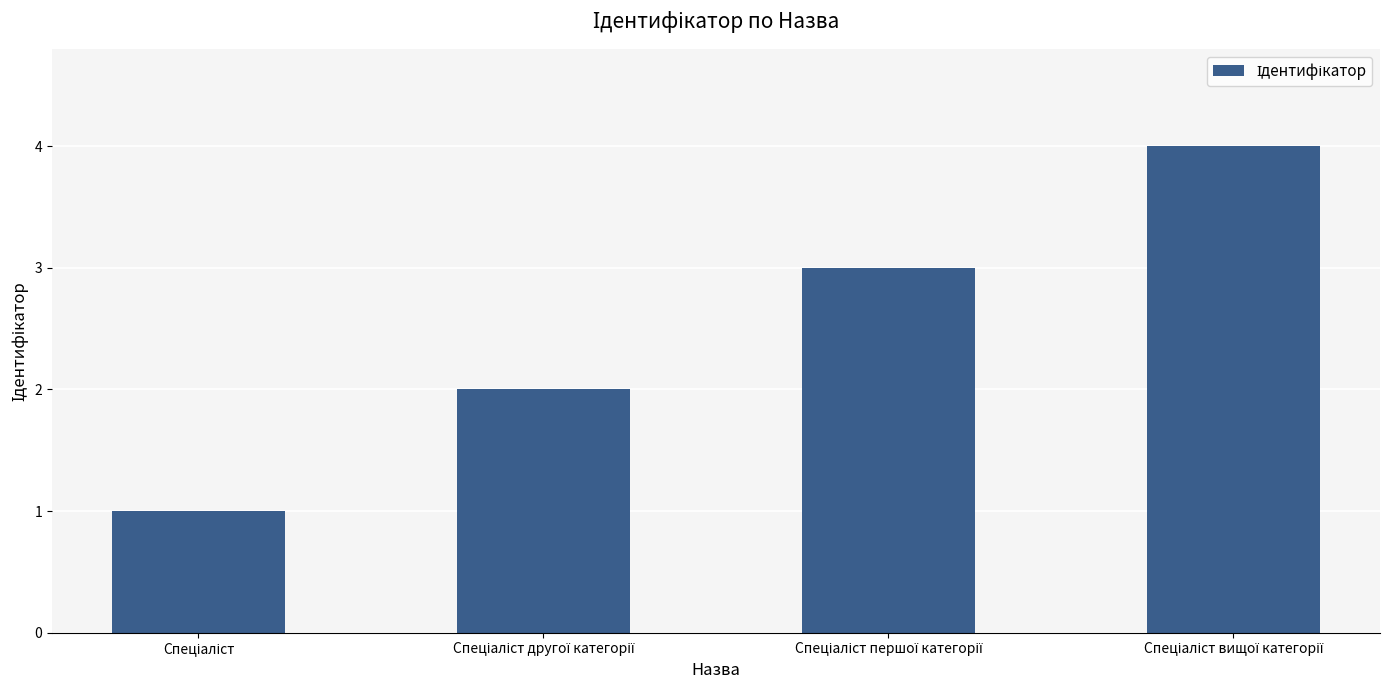

What is the maximum value shown in the chart?

4